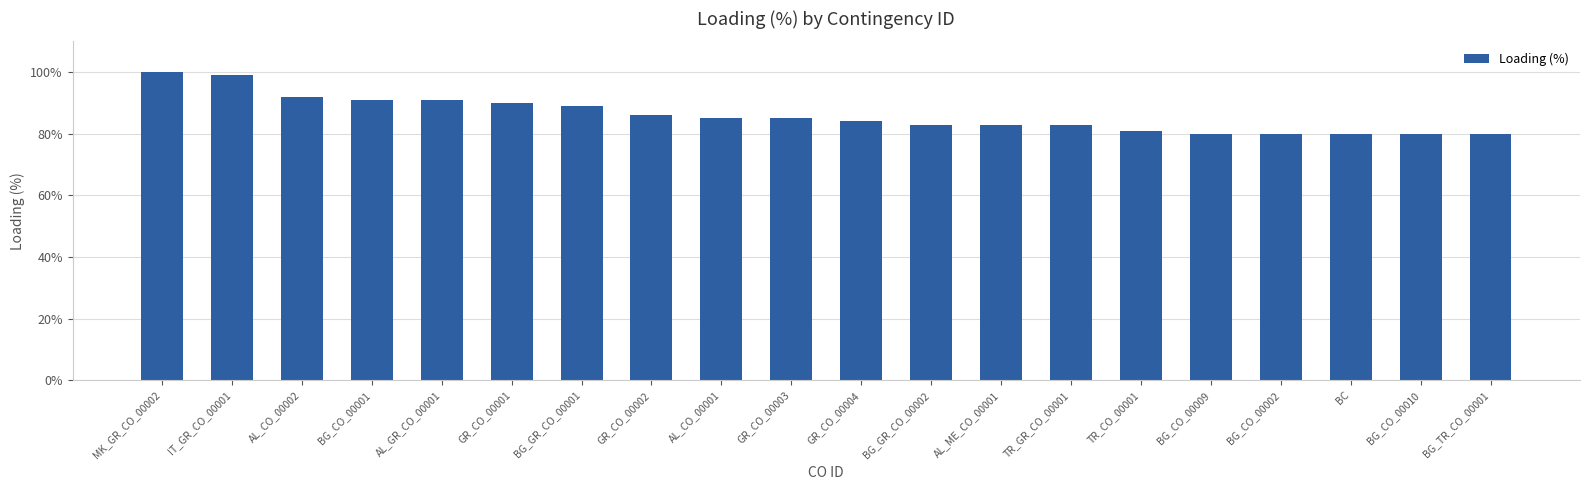

What is the ratio of the value at IT_GR_CO_00001 to the value at TR_GR_CO_00001?

1.2